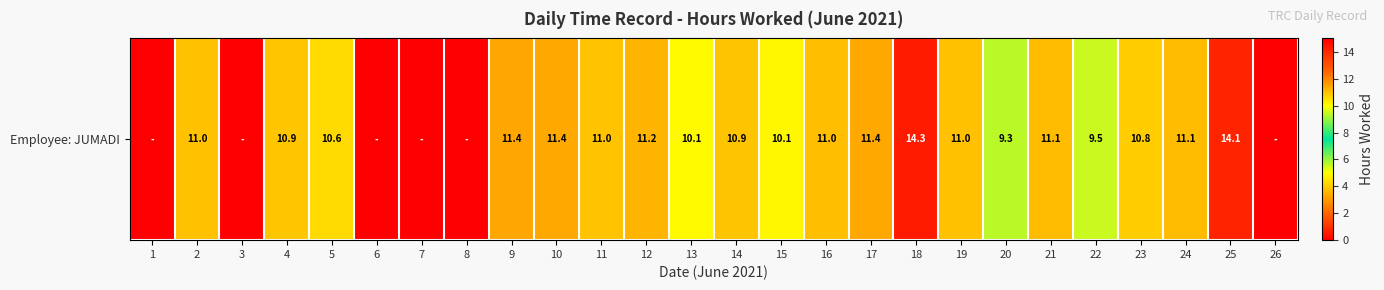

What is the difference between the maximum and second lowest values?

14.3